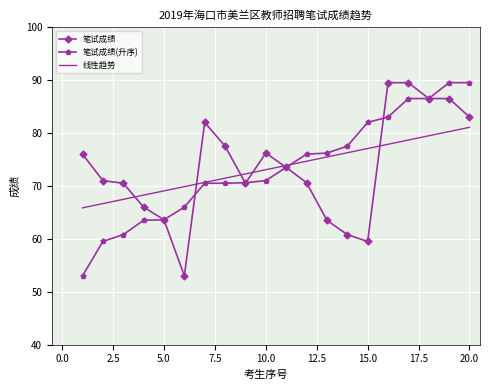

What is the highest value of the 笔试成绩 series?

89.5